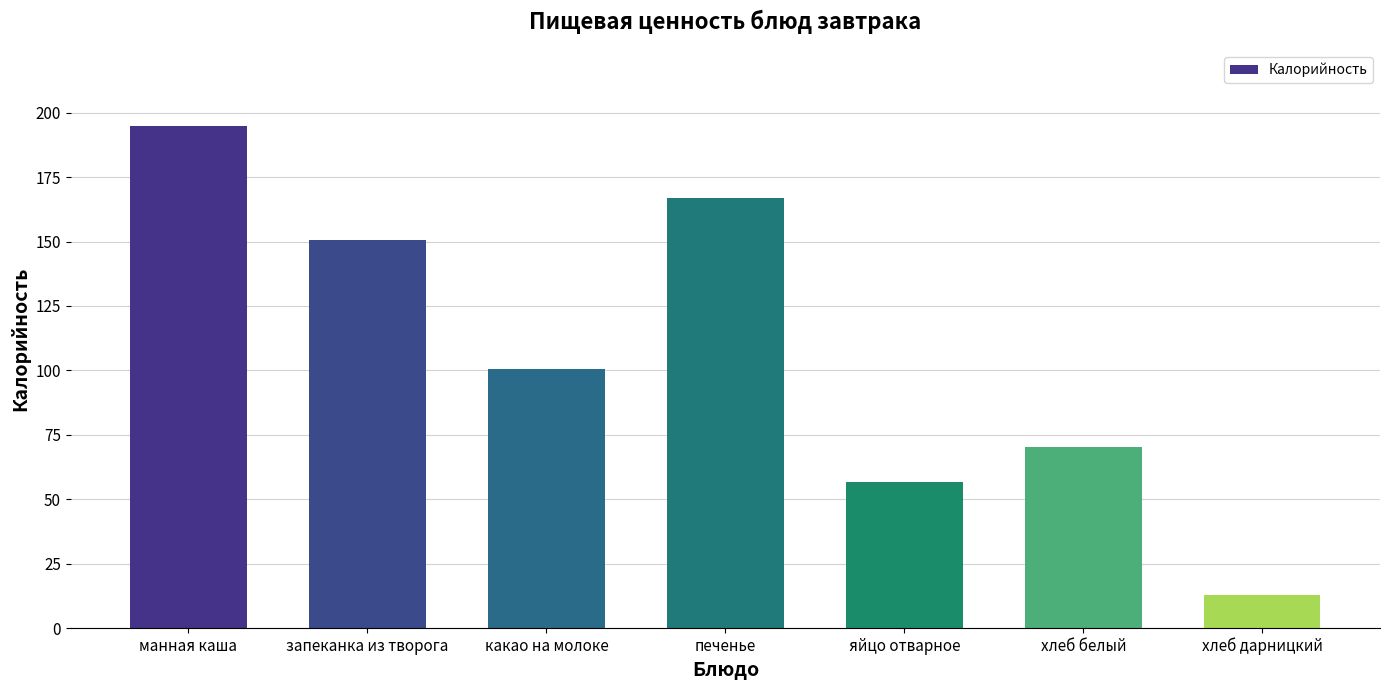

At which label is the value closest to 104?

какао на молоке